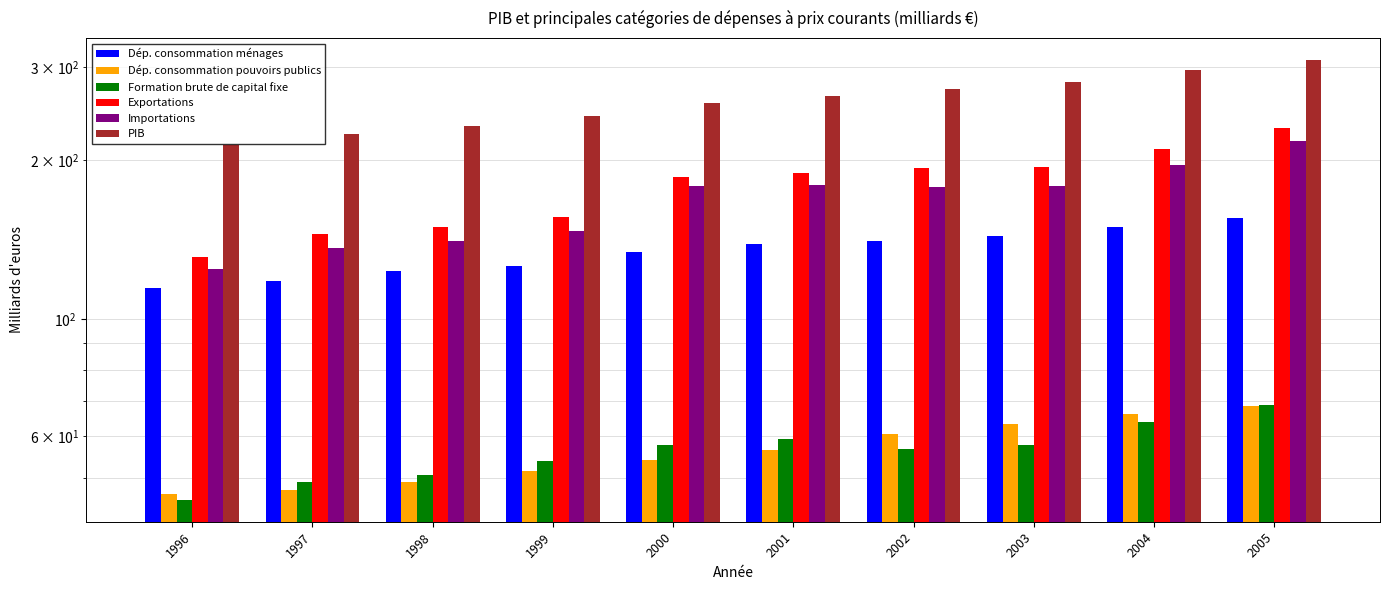

What is the total value across all series at 1996?

676.3